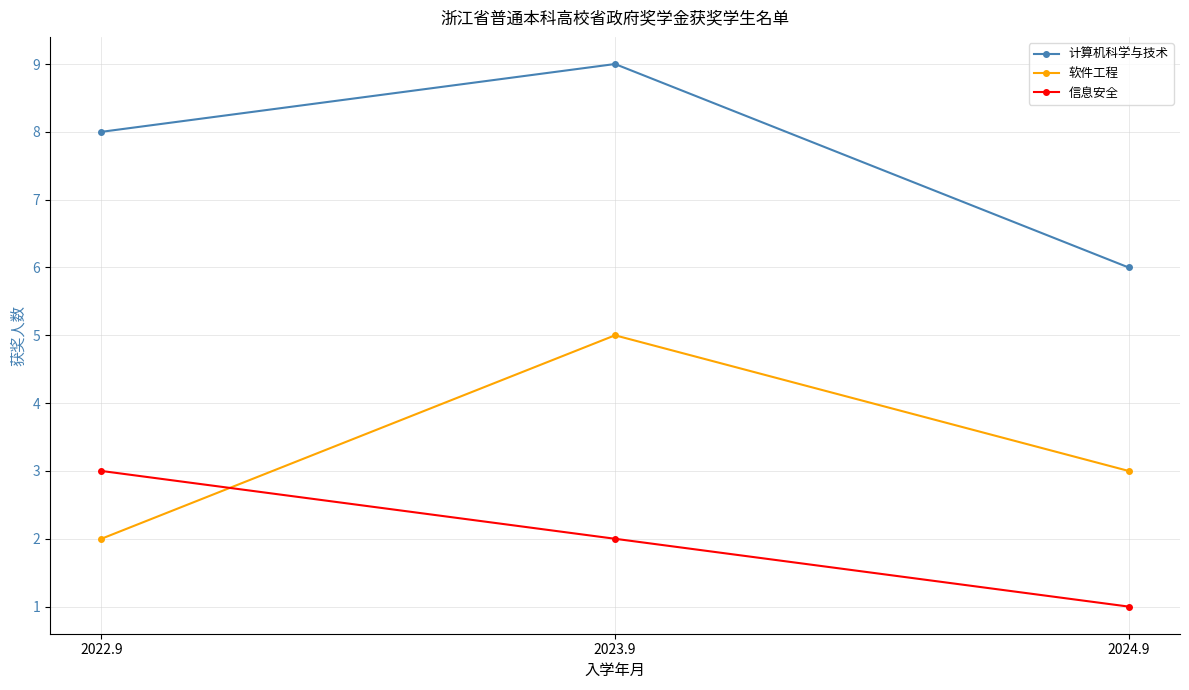

Is it true that 计算机科学与技术 equals 8 at 2022.9?

True